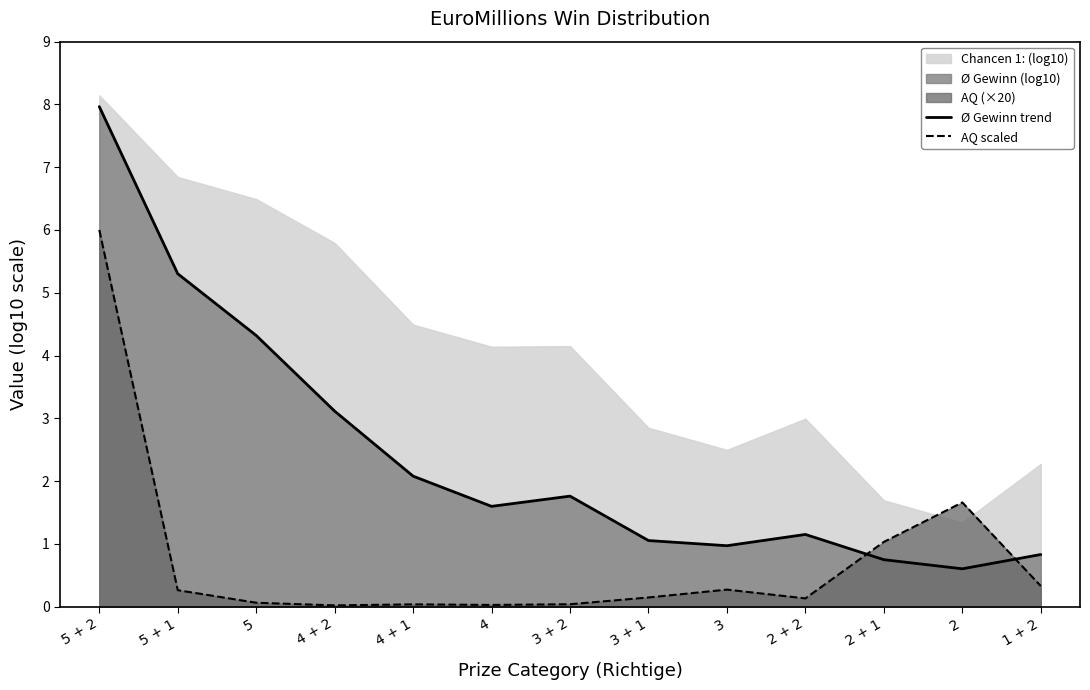

The value of Ø Gewinn trend at 2 + 2 is 1.1. True or false?

True